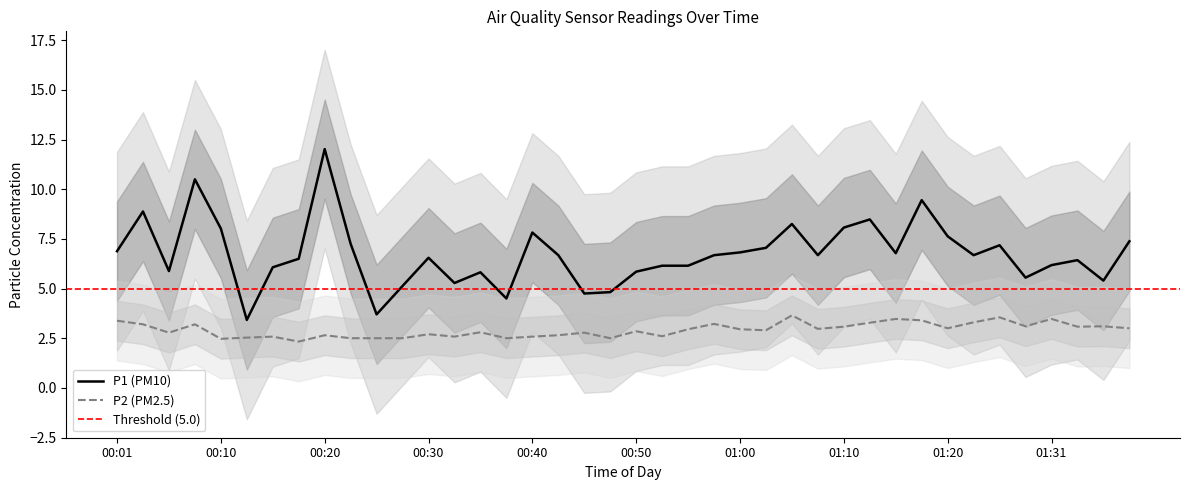

At which category is the sum across all series the highest?

00:20